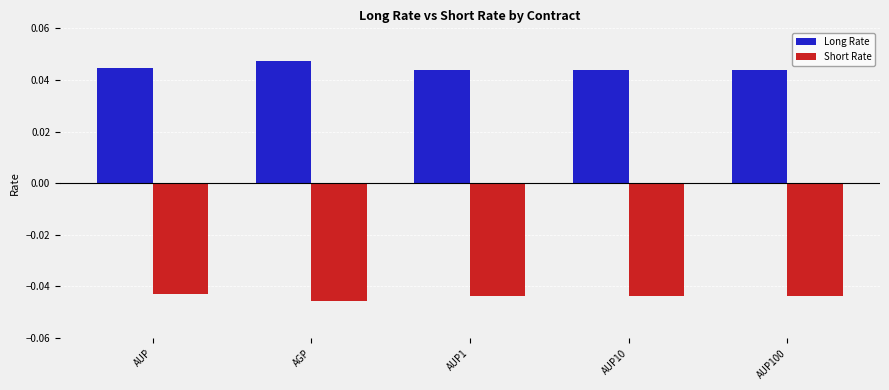

How many data points does each series have?

5